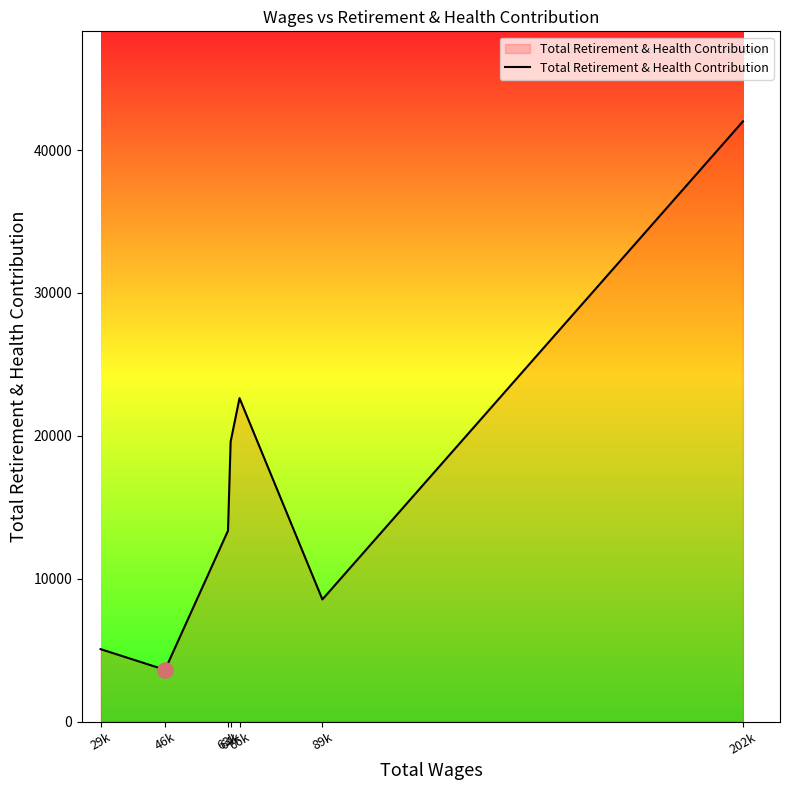

What is the change in value from 46k to 64k?

+15972